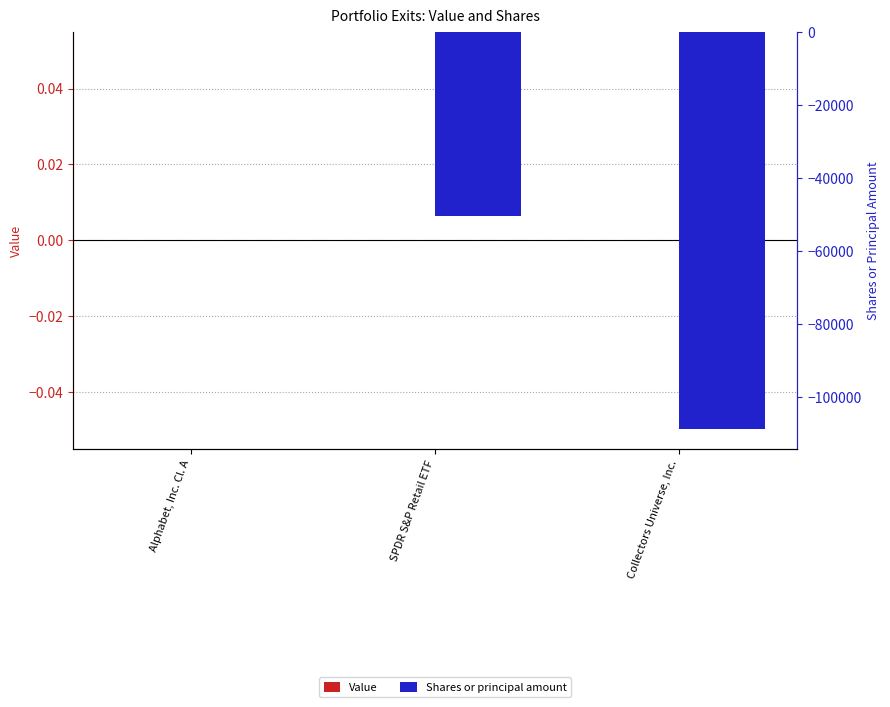

What are all the series names shown in the legend?

Value, Shares or principal amount